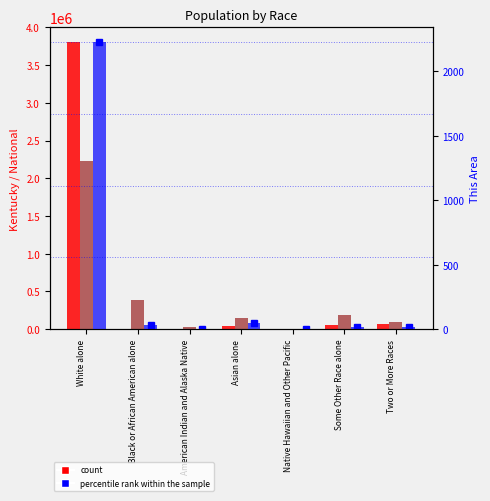

Count the number of data series in this chart.

3